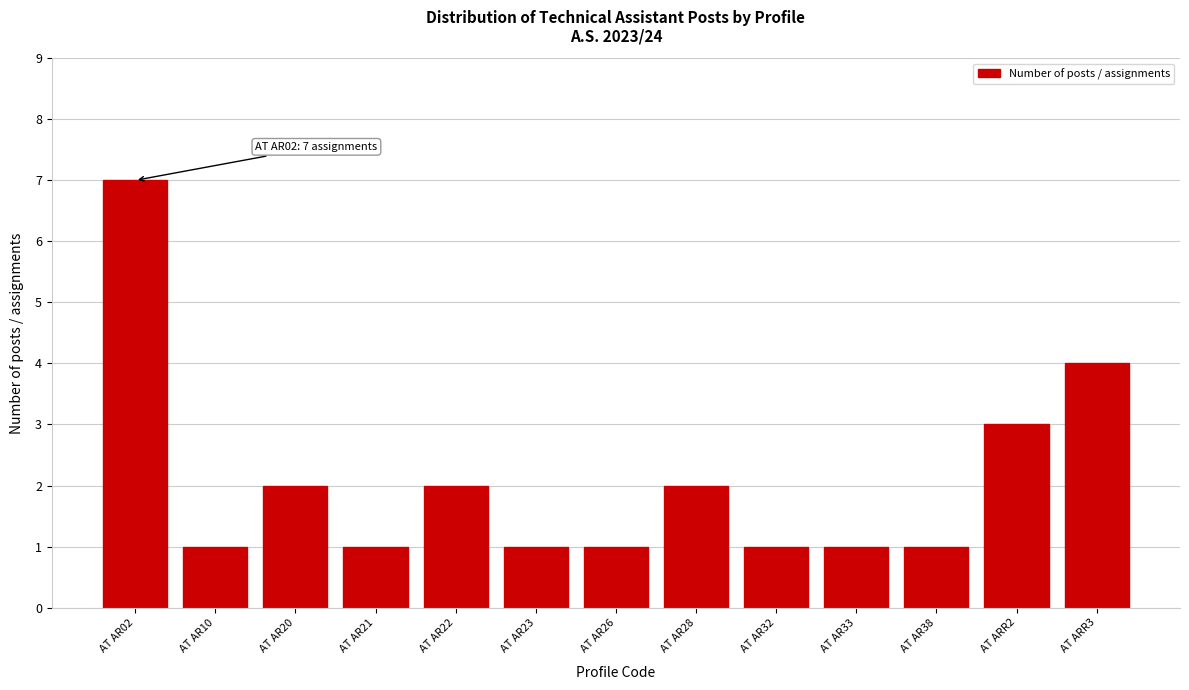

Reading left to right, what are all the values shown in this chart?

7	1	2	1	2	1	1	2	1	1	1	3	4